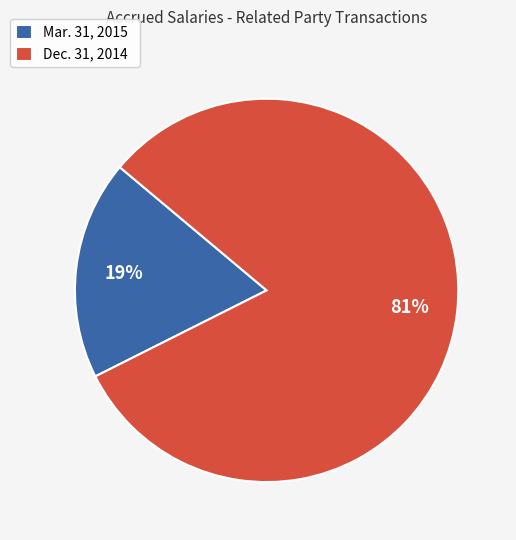

What is the smallest slice in the pie chart?

Mar. 31, 2015